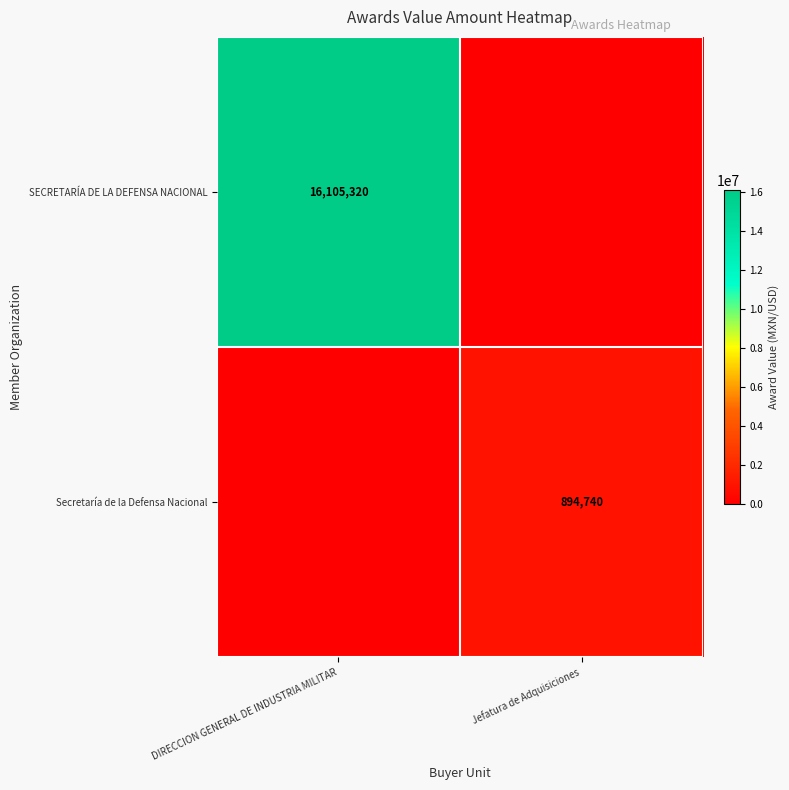

Is the value of Secretaría de la Defensa Nacional at Jefatura de Adquisiciones greater than the value of SECRETARÍA DE LA DEFENSA NACIONAL at DIRECCION GENERAL DE INDUSTRIA MILITAR?

No